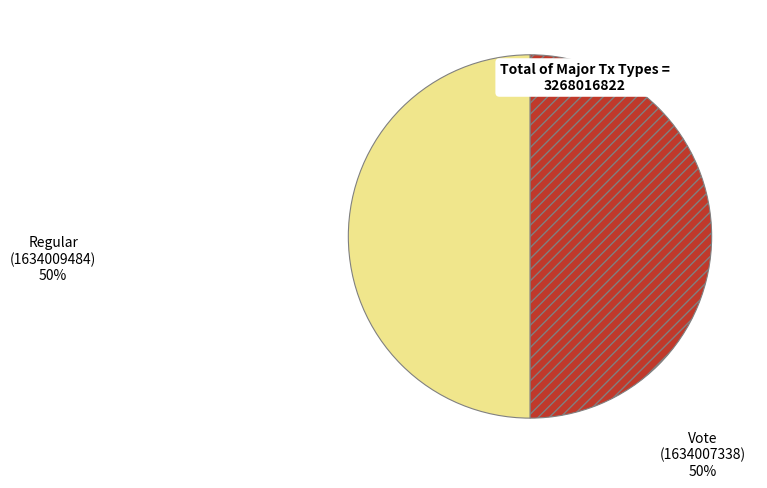

How many slices are in this pie chart?

2